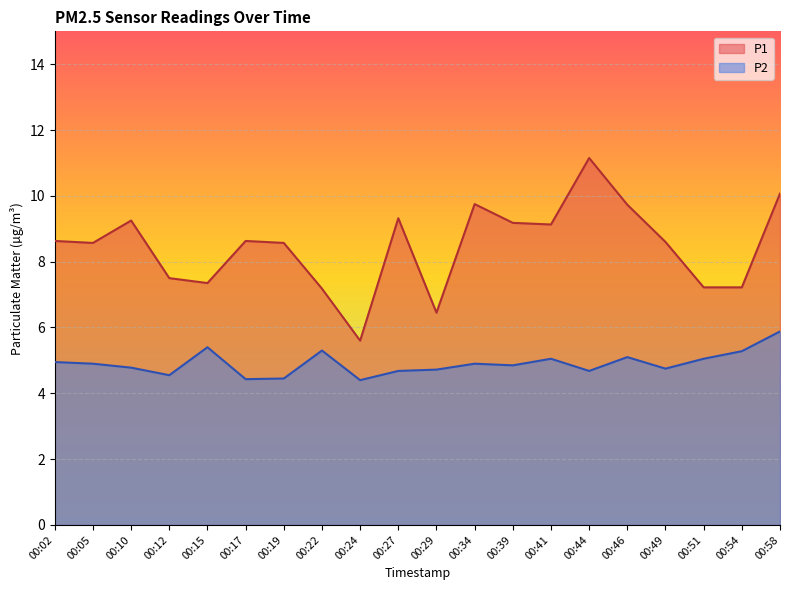

Read the P2 value at 00:15.

5.4